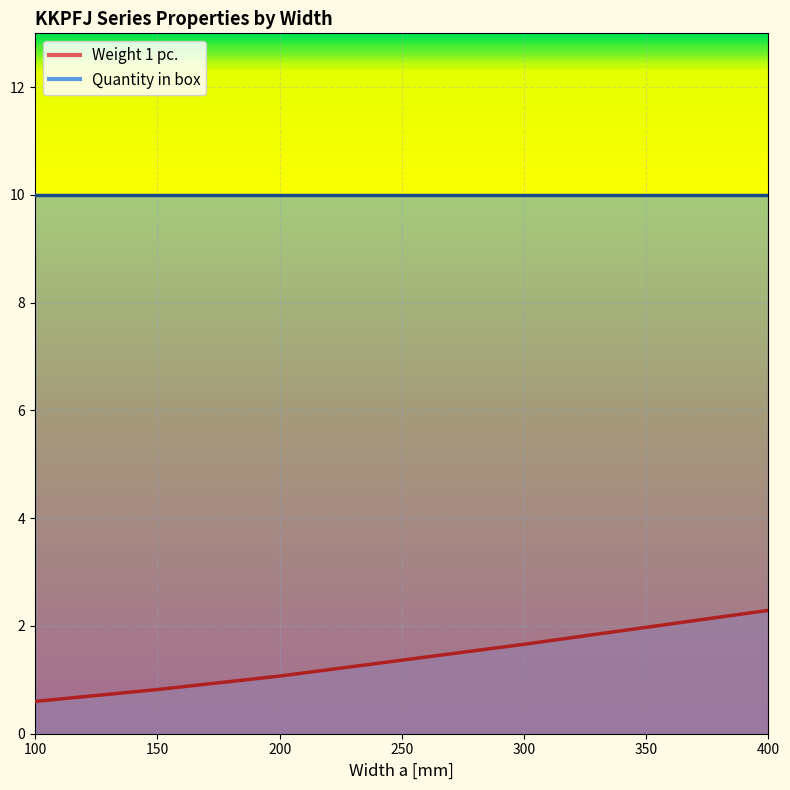

Between 150 and 300, which is larger?

300